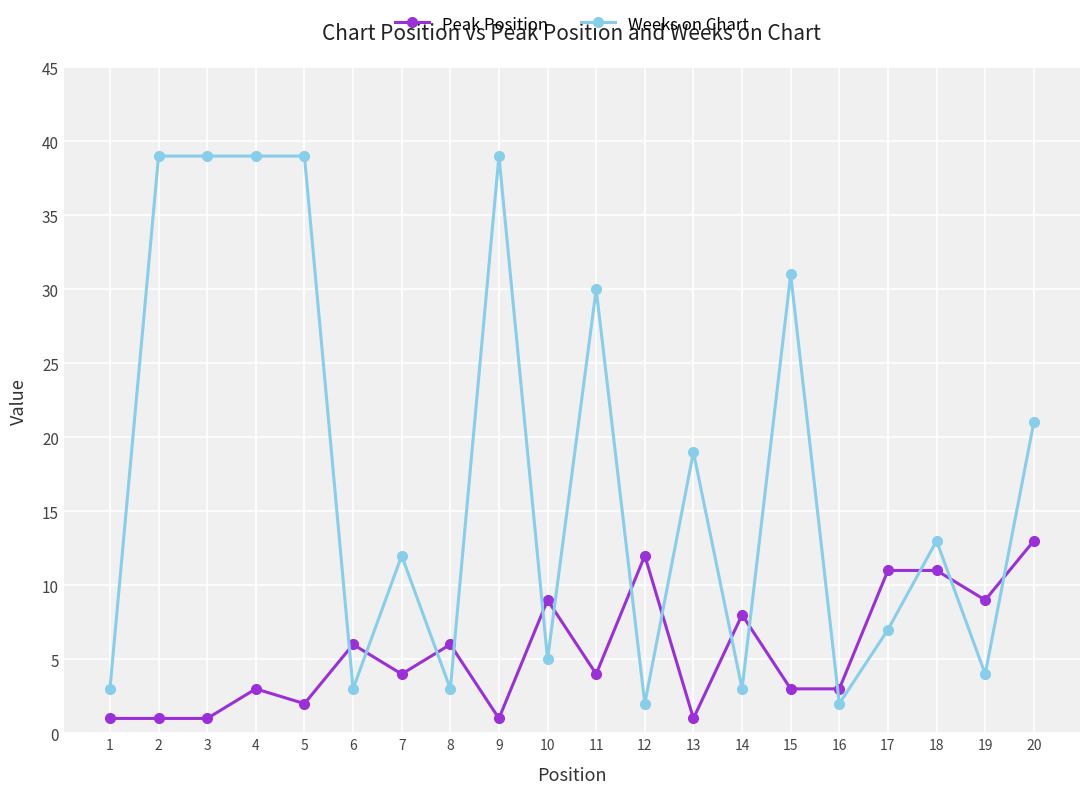

What is the maximum value for Peak Position?

13